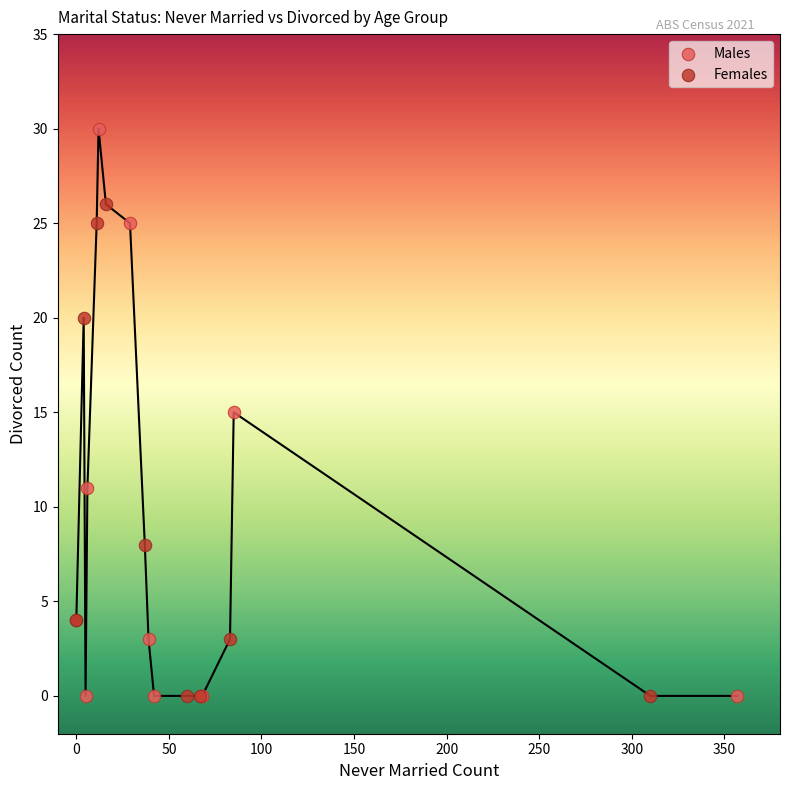

Which series has the largest Y range (max minus min)?

Males